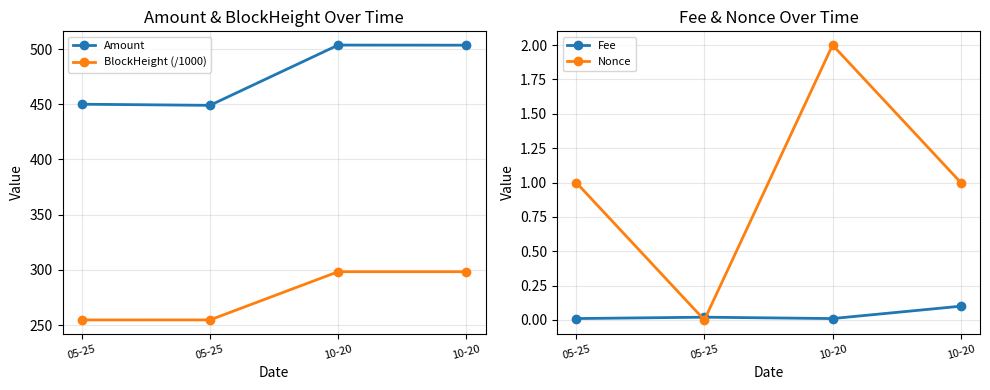

Which series has the widest spread of values?

Amount